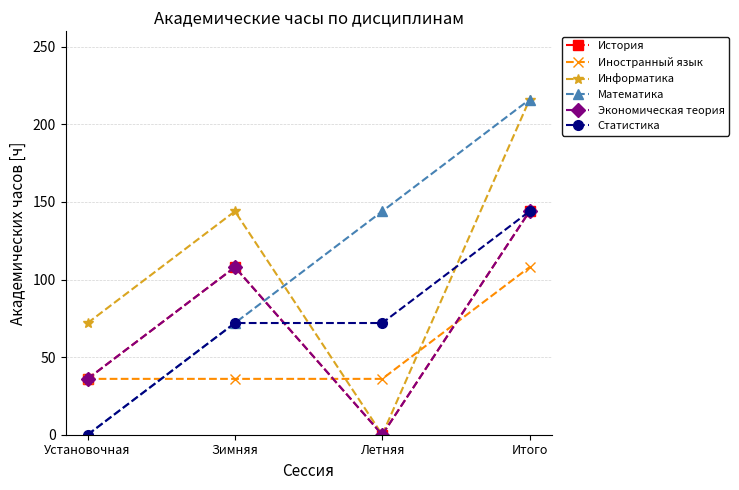

Between Летняя and Установочная, which is larger?

Установочная